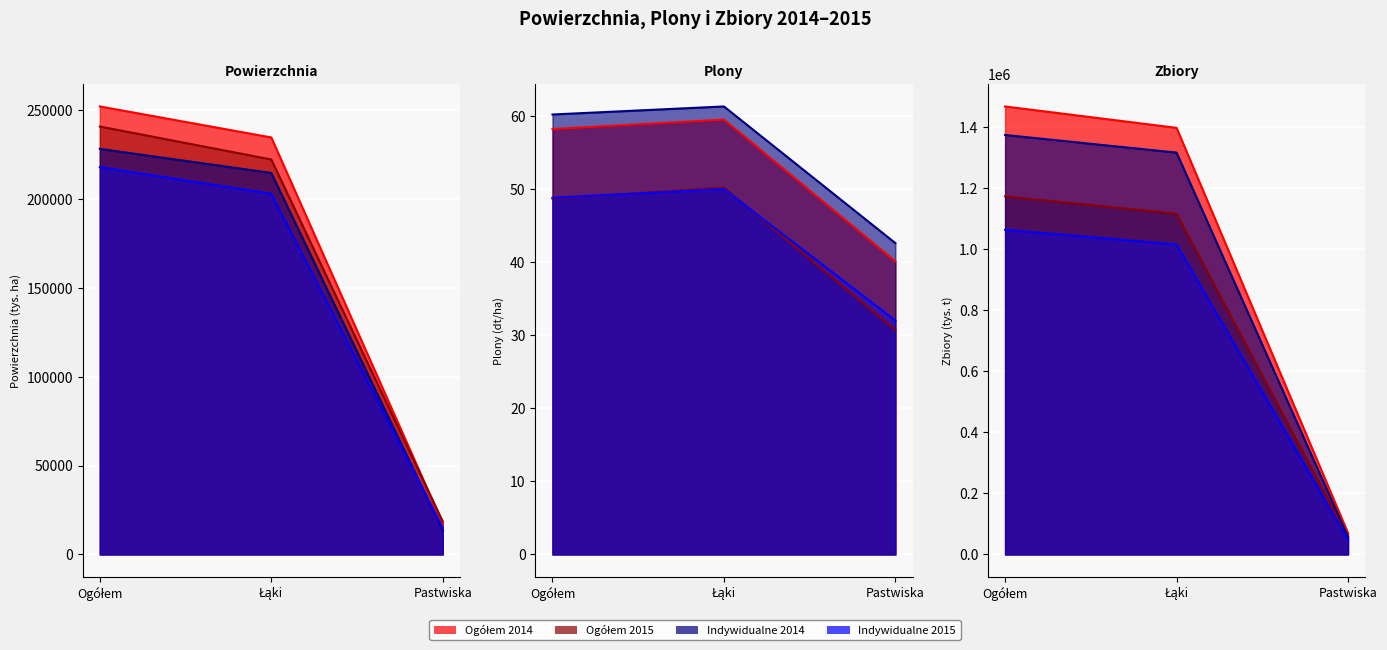

What is the approximate value of Ogółem 2014 at Plony (dt/ha)?

58.2